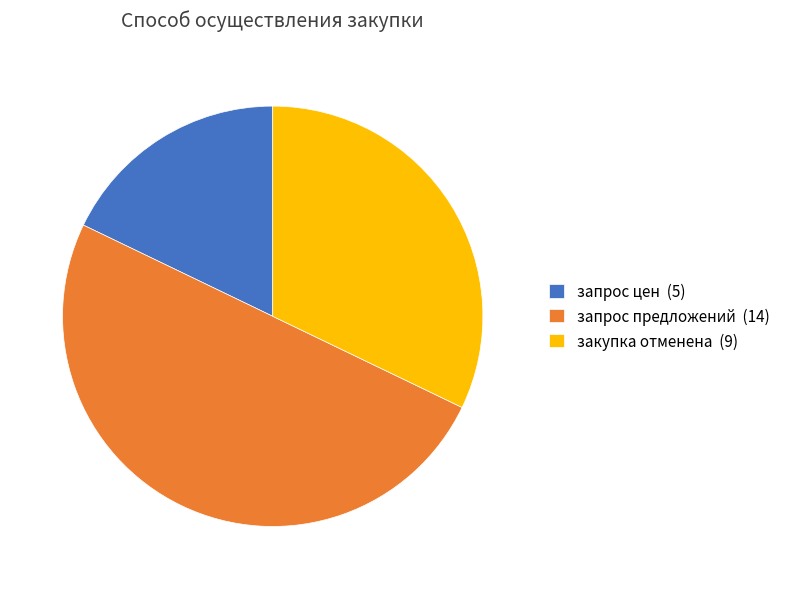

What is the largest slice in the pie chart?

запрос предложений